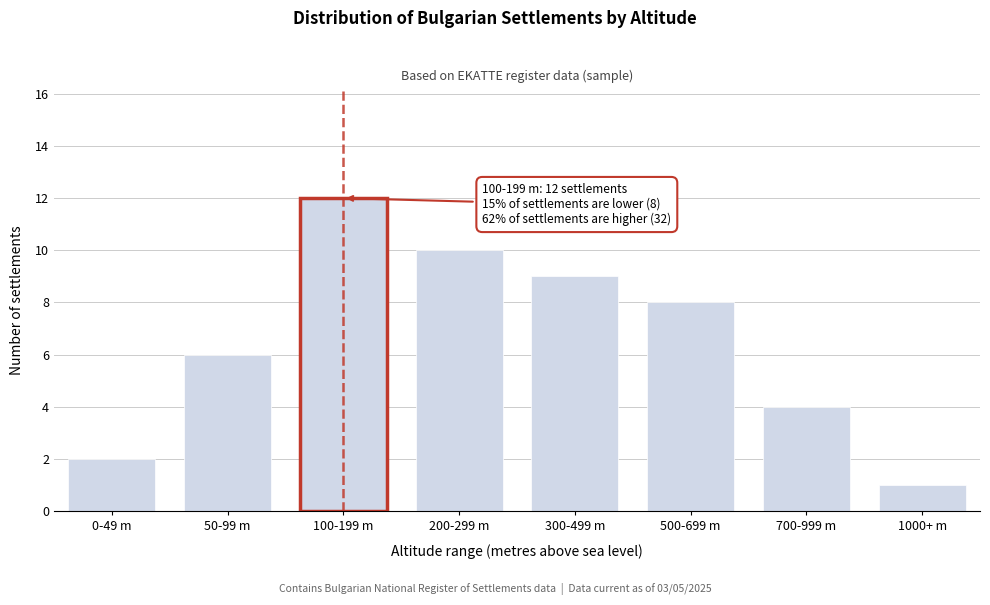

Reading left to right, extract all data points from this chart.

2	6	12	10	9	8	4	1